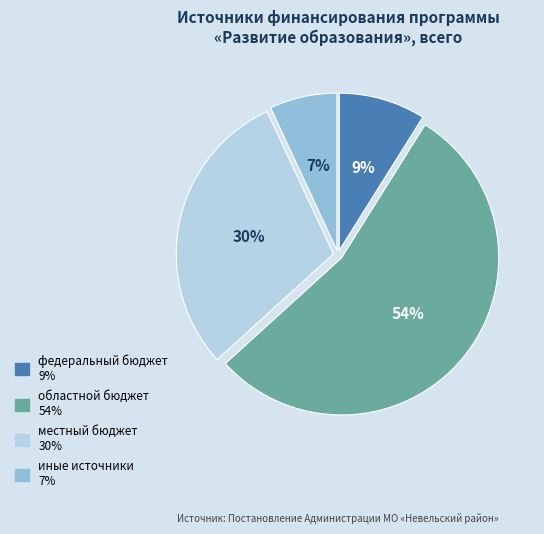

Count the number of slices in the pie.

4